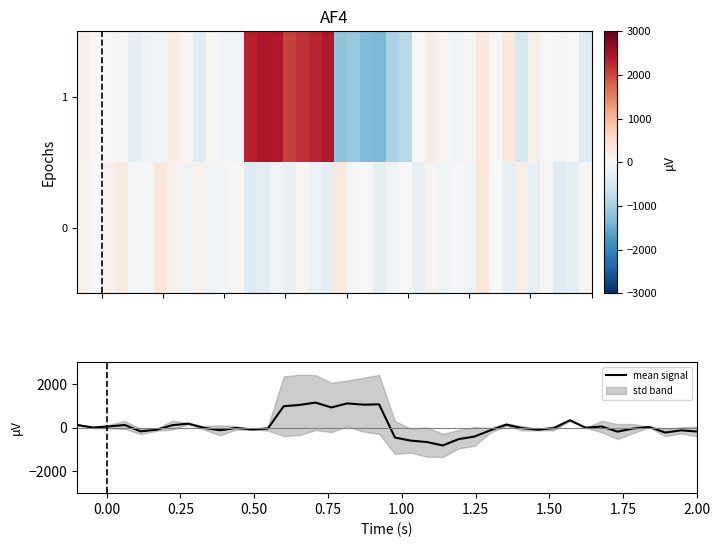

What is the minimum value for mean signal?

-816.7